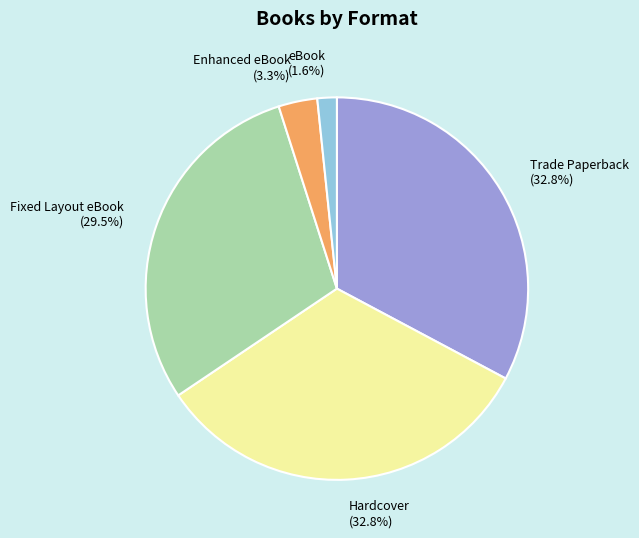

Combined, do eBook and Hardcover account for over 50%?

No